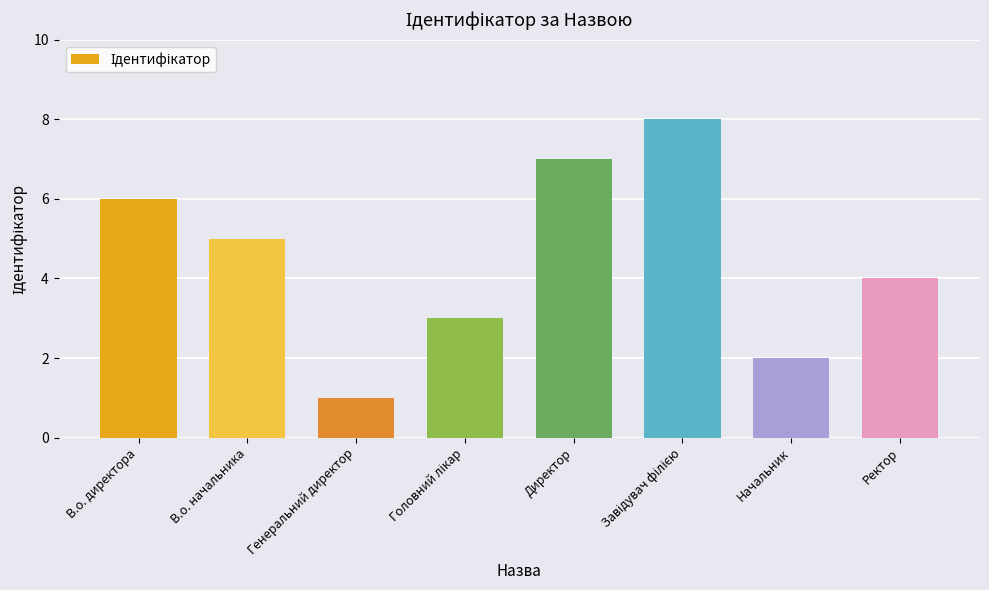

What is the minimum value shown in the chart?

1